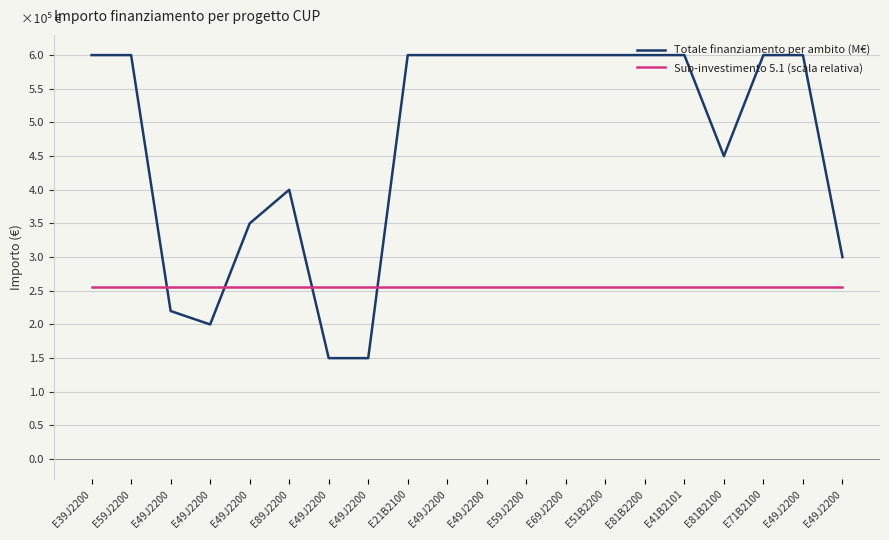

What is the total value across all series at E49J2200?

4.8